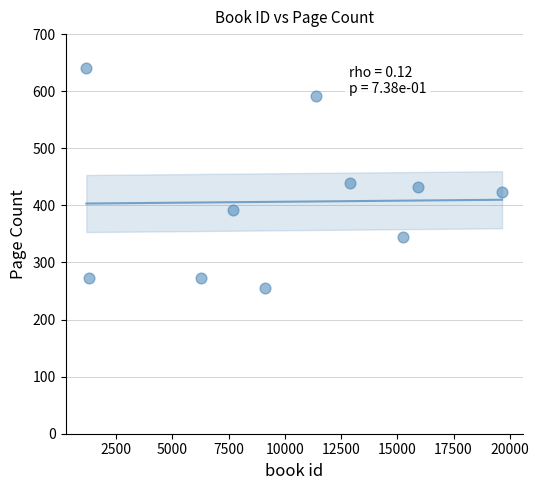

What Y value in the scatter plot is closest to 448?

440